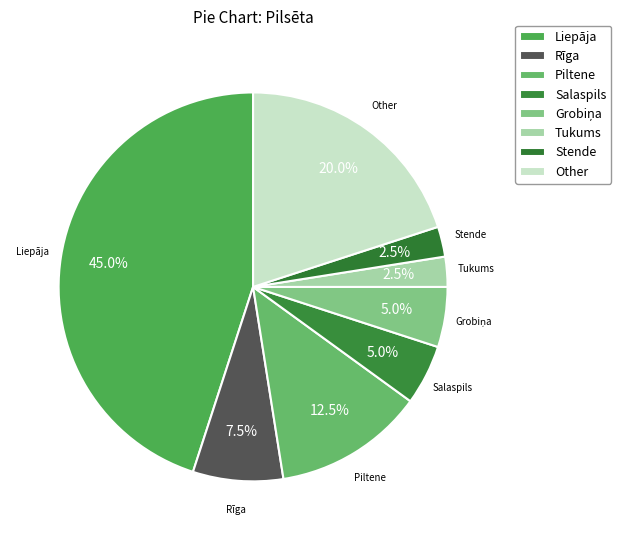

Which has a higher value, Stende or Tukums?

Stende